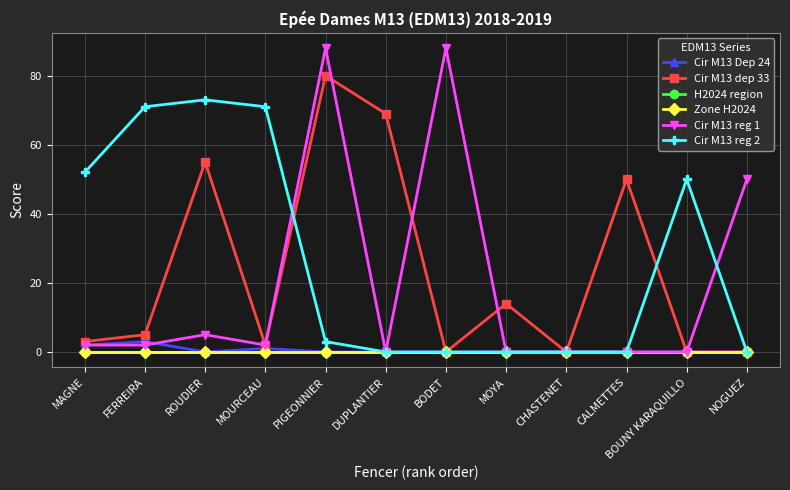

Is the value of Cir M13 dep 33 at NOGUEZ greater than the value of Cir M13 Dep 24 at MOYA?

No